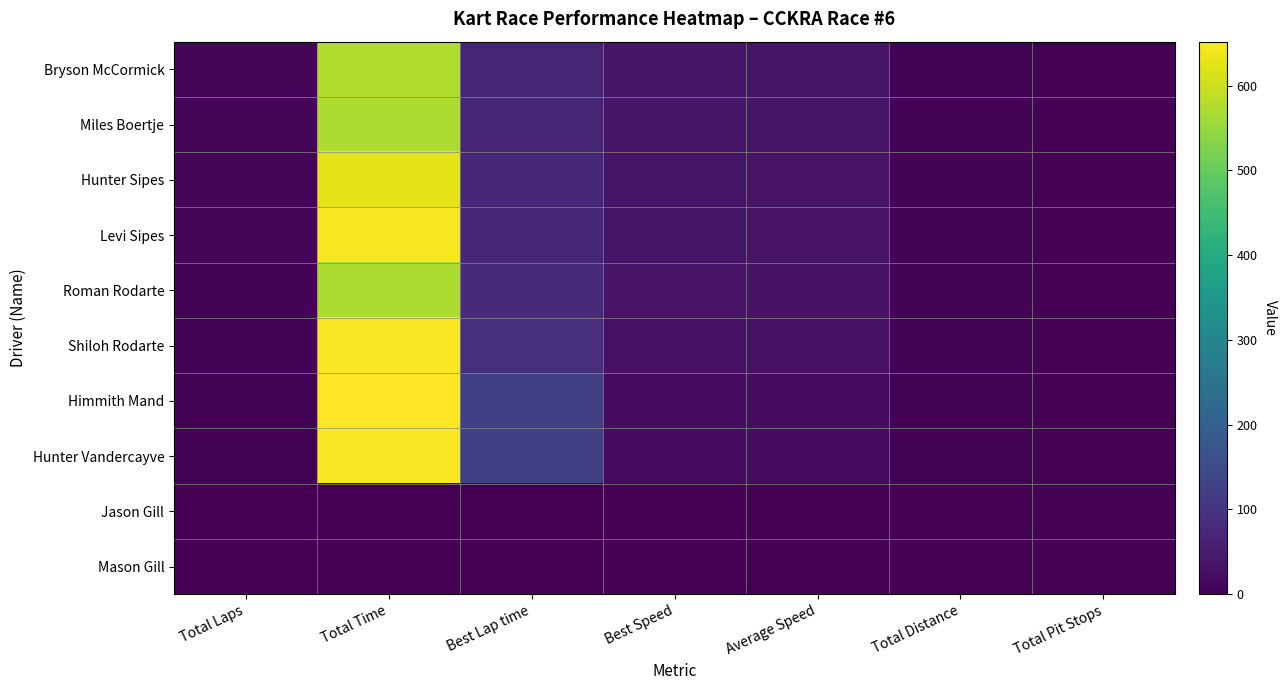

At which category is the sum across all series the highest?

Total Time